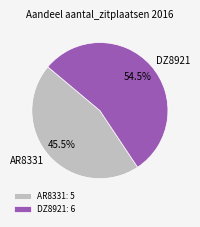

Is it true that DZ8921 is 49% of the pie?

False